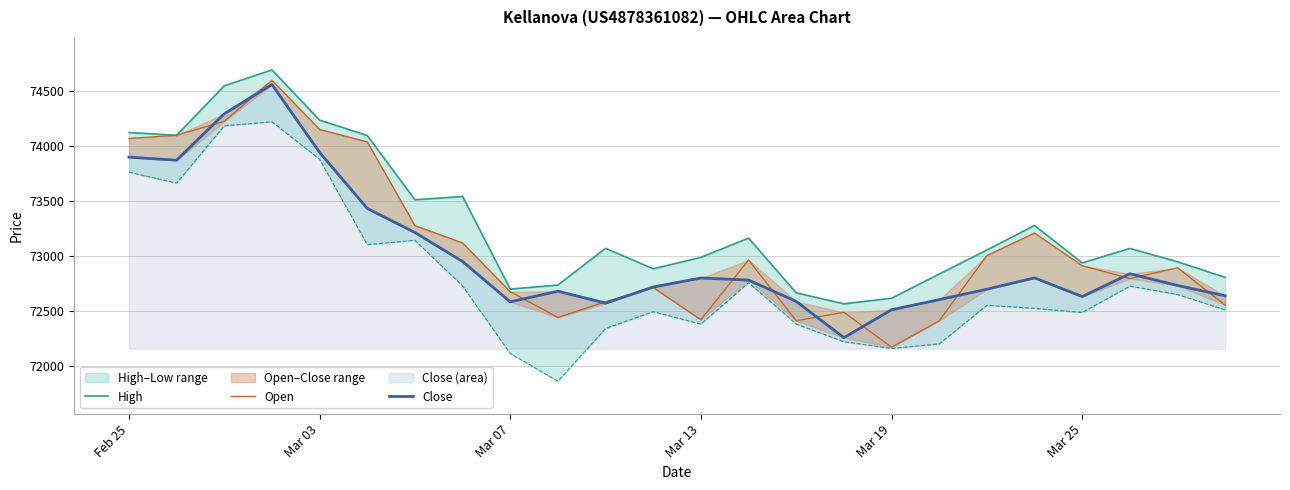

What is the minimum value shown in the chart?

72172